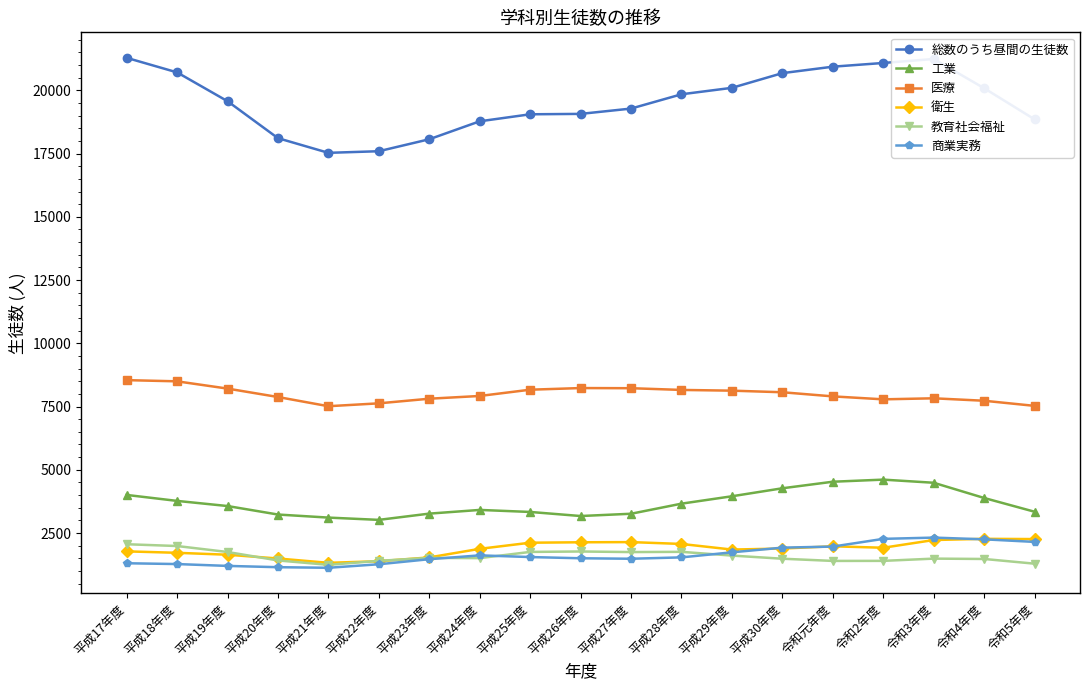

What is the sum of all 医療 values?

151737